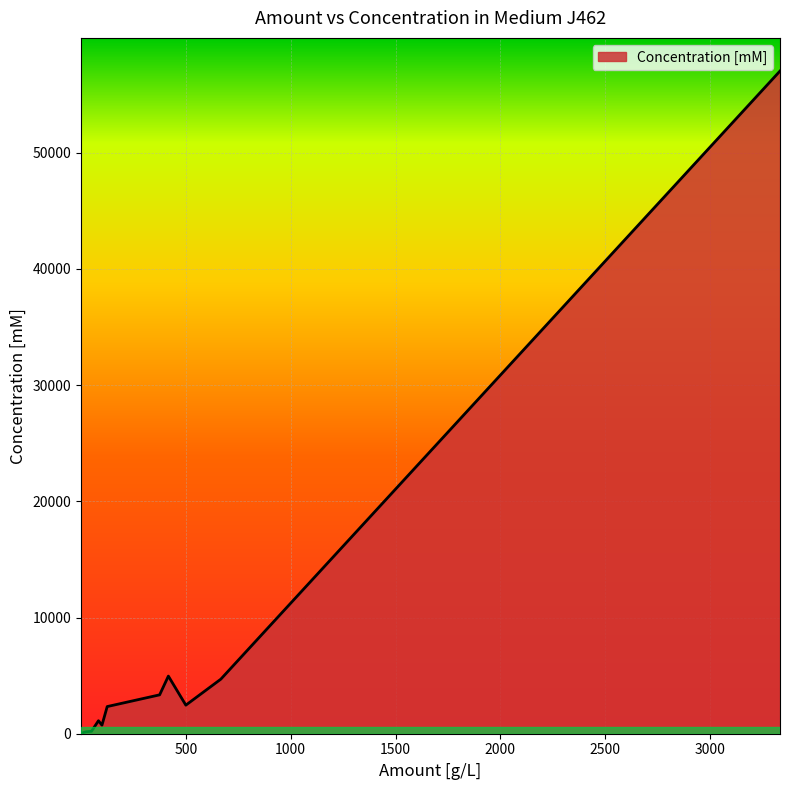

What is the sum of all values?

77193.6